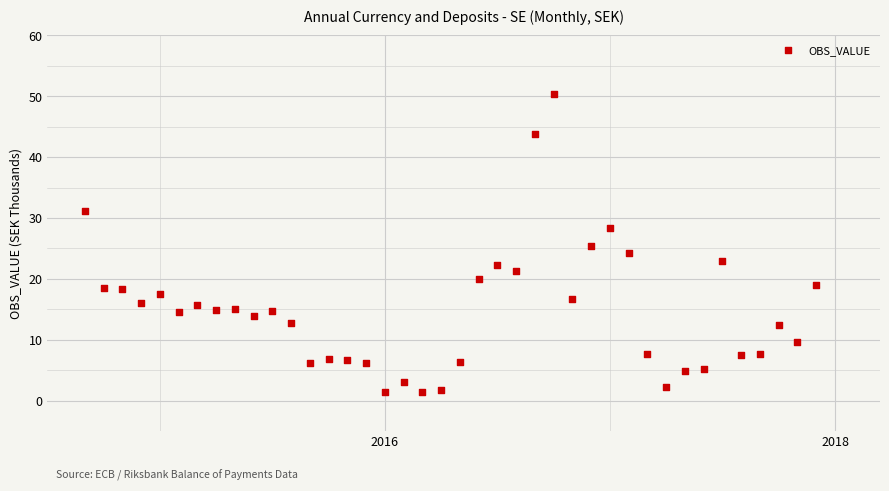

What is the range of X values (max minus min)?

3.2